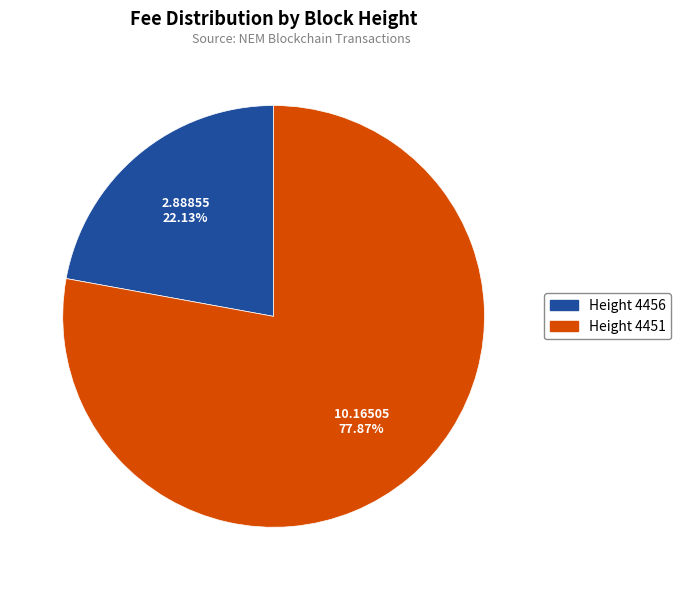

Does any single category account for the majority?

Yes